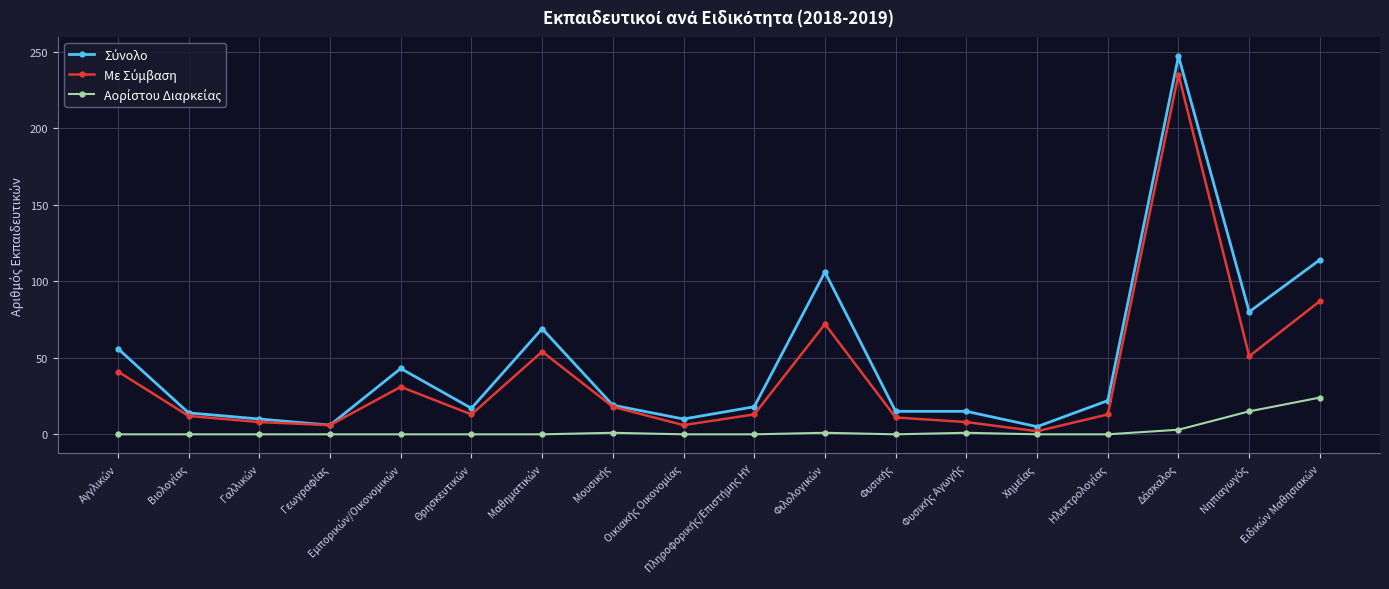

What is the greatest value displayed?

247